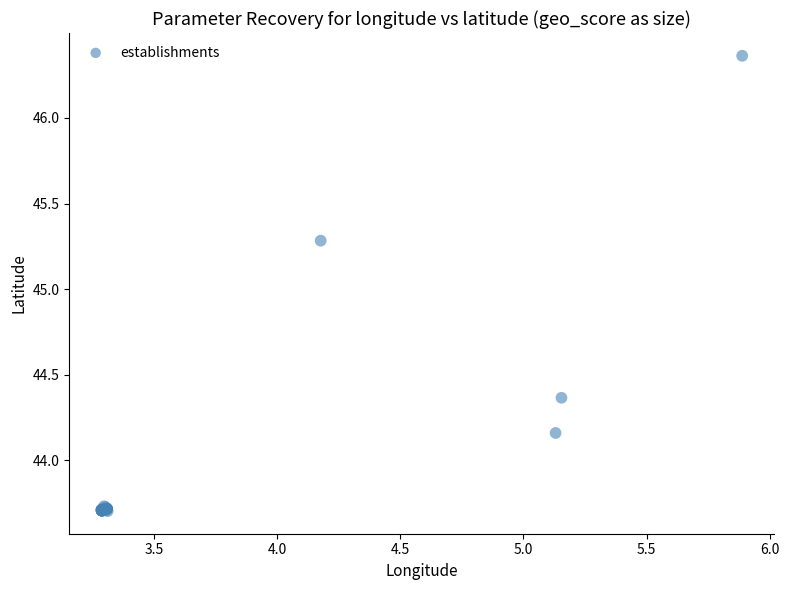

What Y value in the scatter plot is closest to 45?

45.3